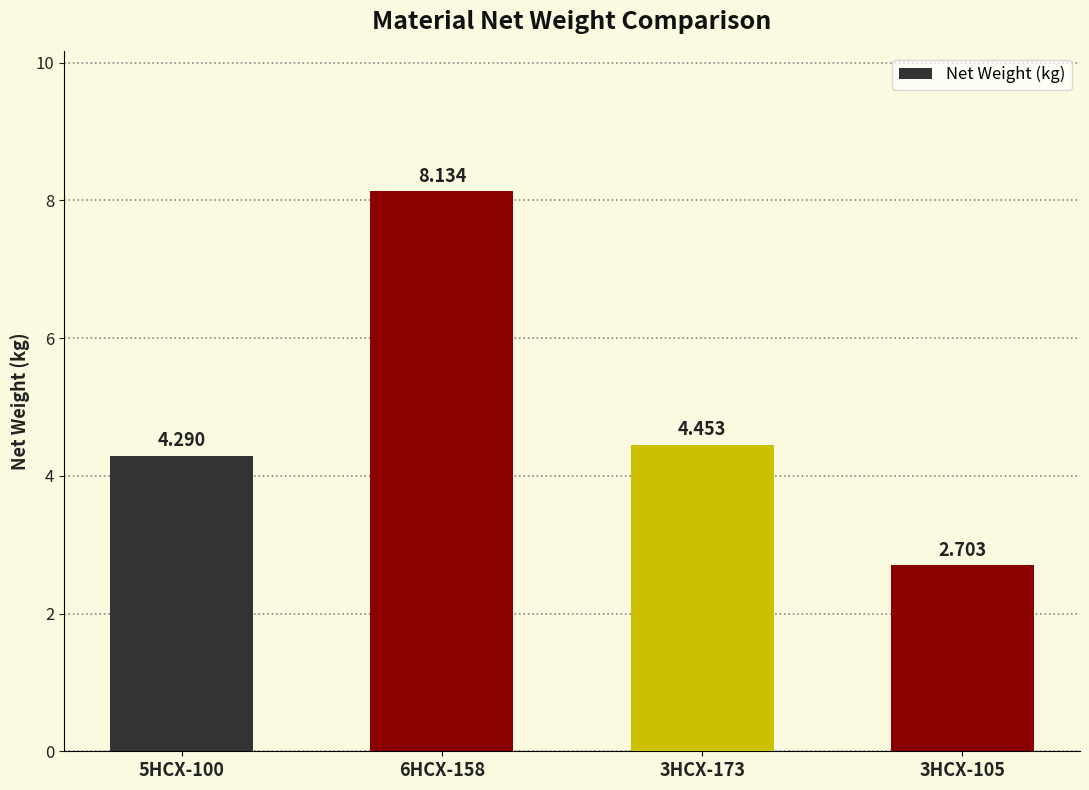

Reading right to left, what are all the values shown in this chart?

2.7	4.5	8.1	4.3